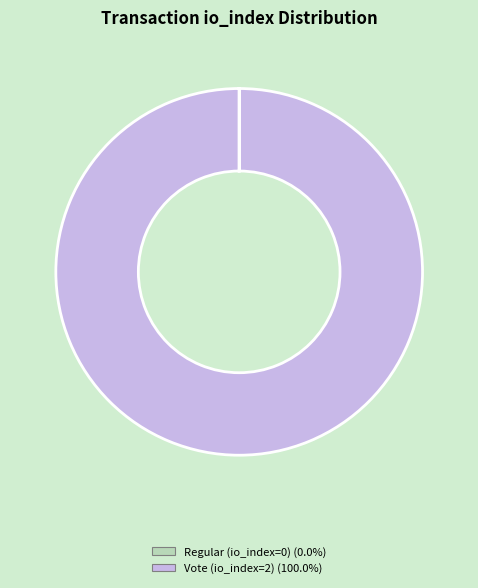

Which category has the biggest portion of the pie?

Vote (io_index=2)